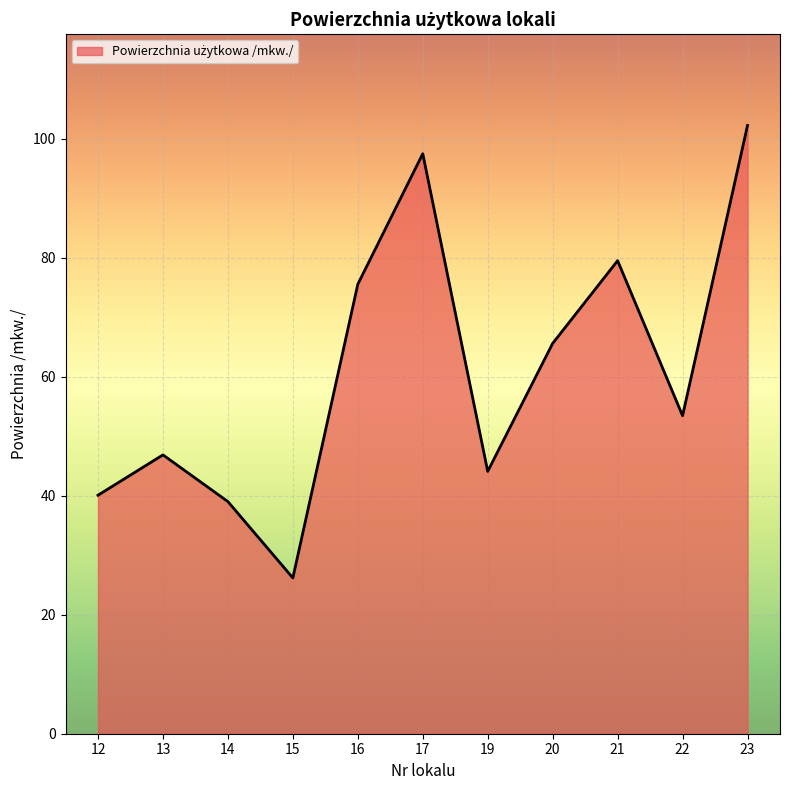

How many interior local peaks (higher than both neighbors) does the data have?

3